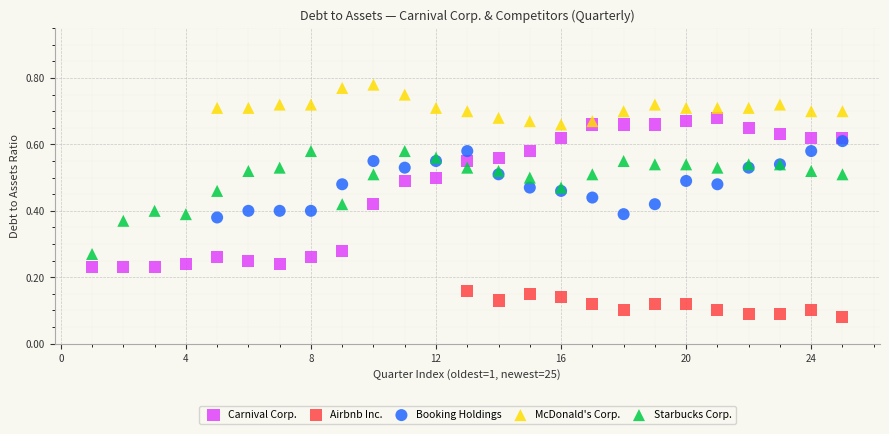

Which series has the widest spread of Y values?

Carnival Corp.